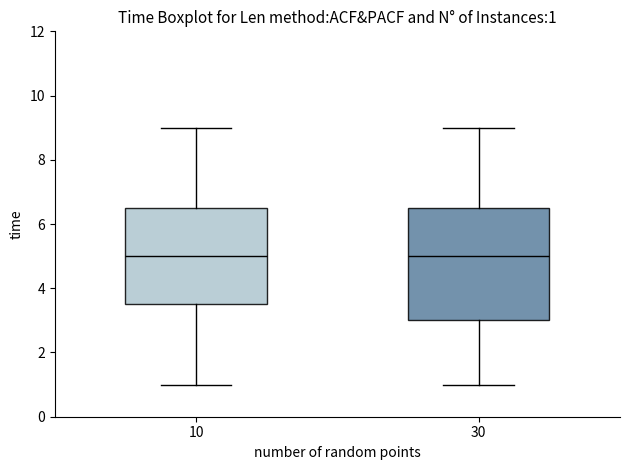

Comparing the boxes themselves (not the whiskers), which one is the tallest?

30